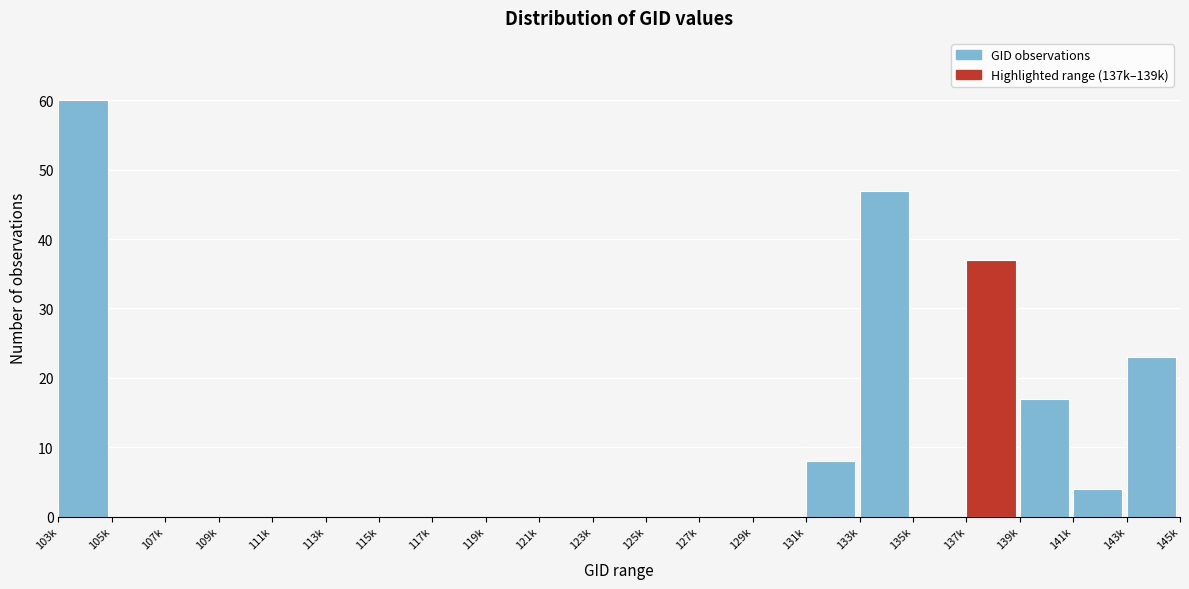

Reading left to right, transcribe all the data shown in this chart.

103k=60	105k=0	107k=0	109k=0	111k=0	113k=0	115k=0	117k=0	119k=0	121k=0	123k=0	125k=0	127k=0	129k=0	131k=8	133k=47	135k=0	137k=37	139k=17	141k=4	143k=23